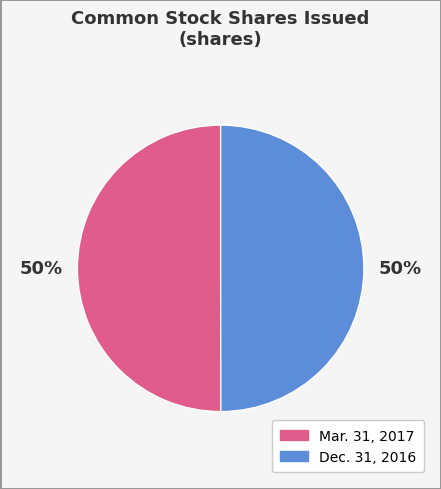

To the nearest percent, what percentage of the pie is Mar. 31, 2017?

50%